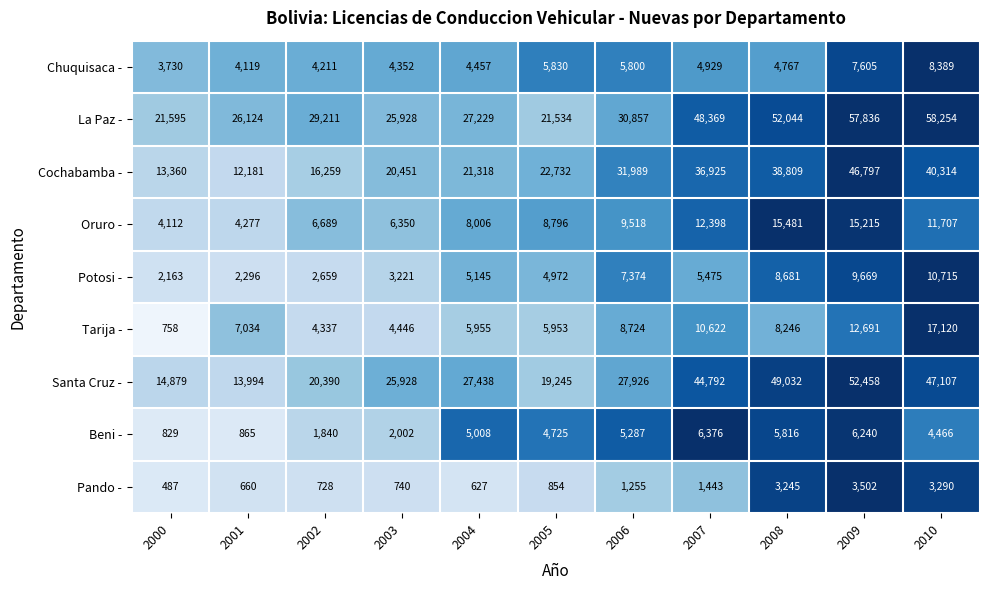

At 2010, list the series in order from smallest to largest.

Pando -, Beni -, Chuquisaca -, Potosi -, Oruro -, Tarija -, Cochabamba -, Santa Cruz -, La Paz -